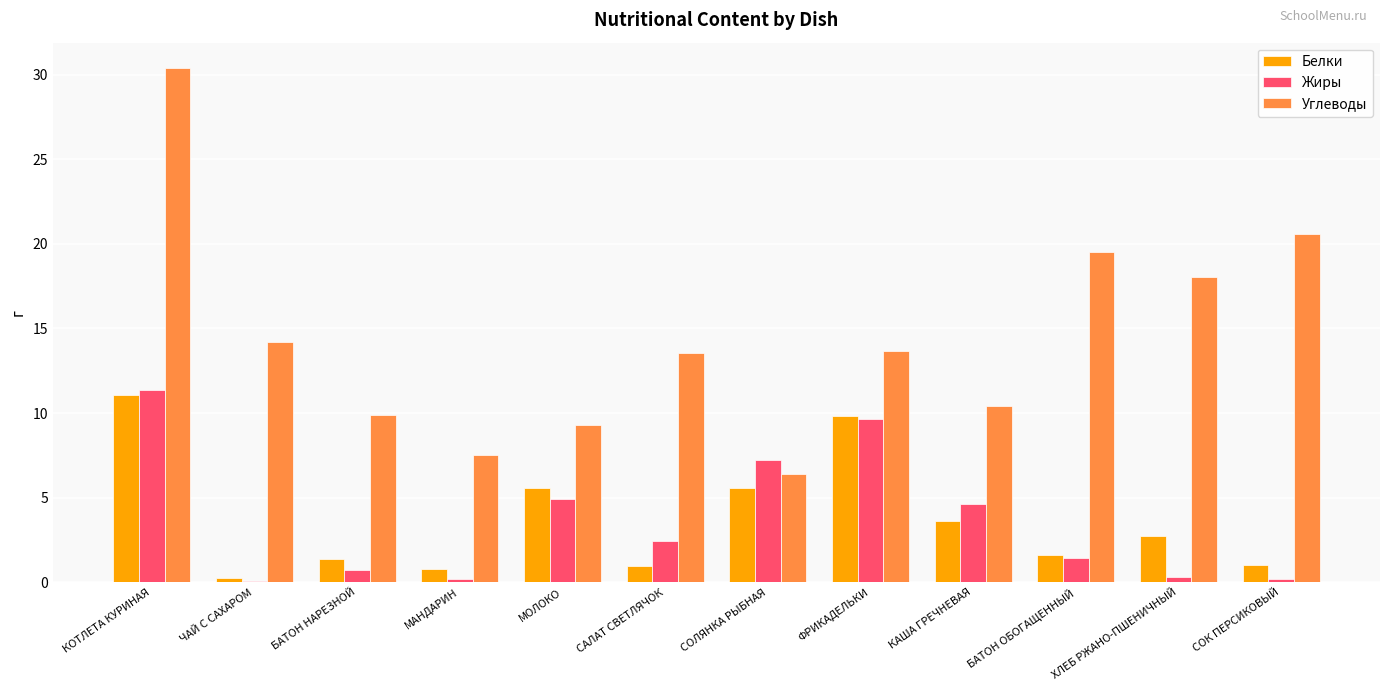

Which category has the highest value across all series?

КОТЛЕТА КУРИНАЯ